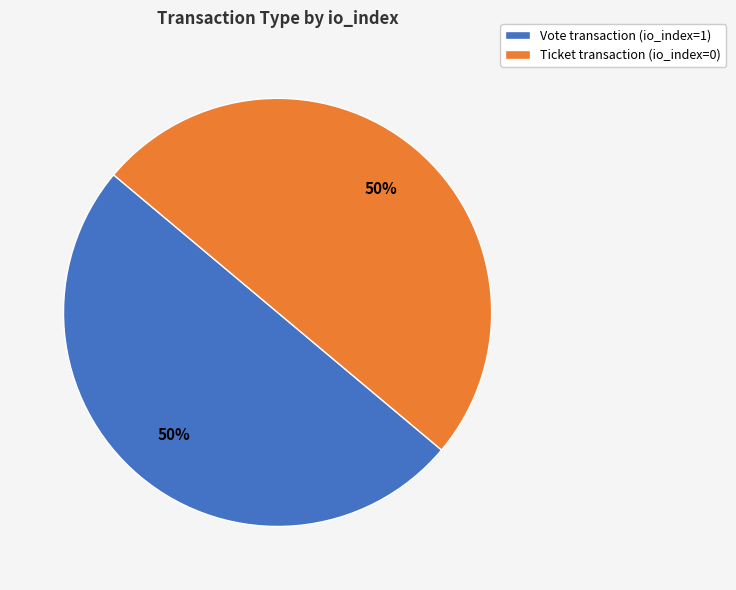

Is the sum of Ticket transaction (io_index=0) and Vote transaction (io_index=1) greater than half?

Yes